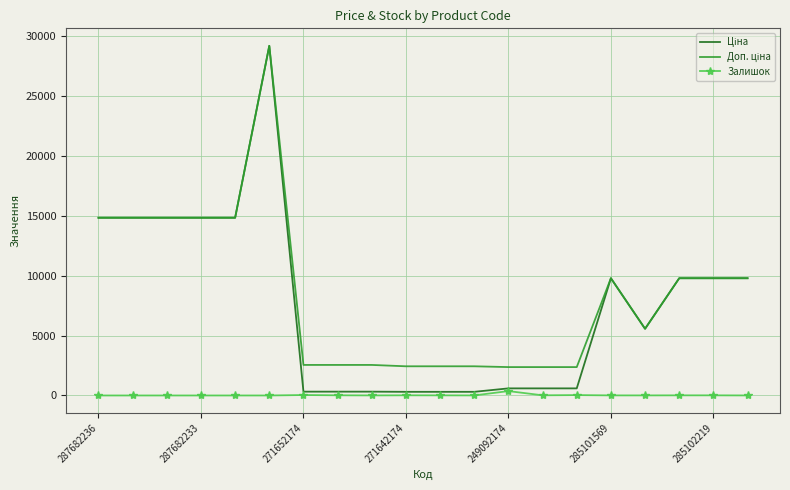

How many data points does each series have?

20